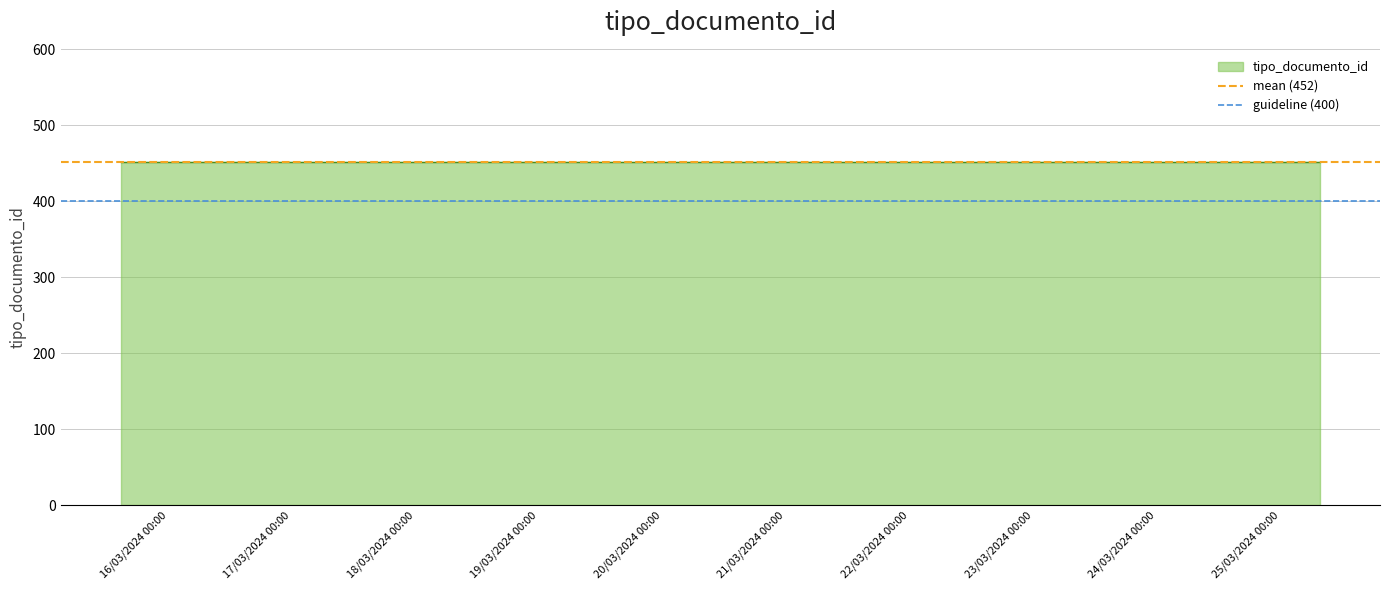

Is the value of guideline (400) at 16/03/2024 00:00 greater than the value of mean (452) at 17/03/2024 00:00?

No